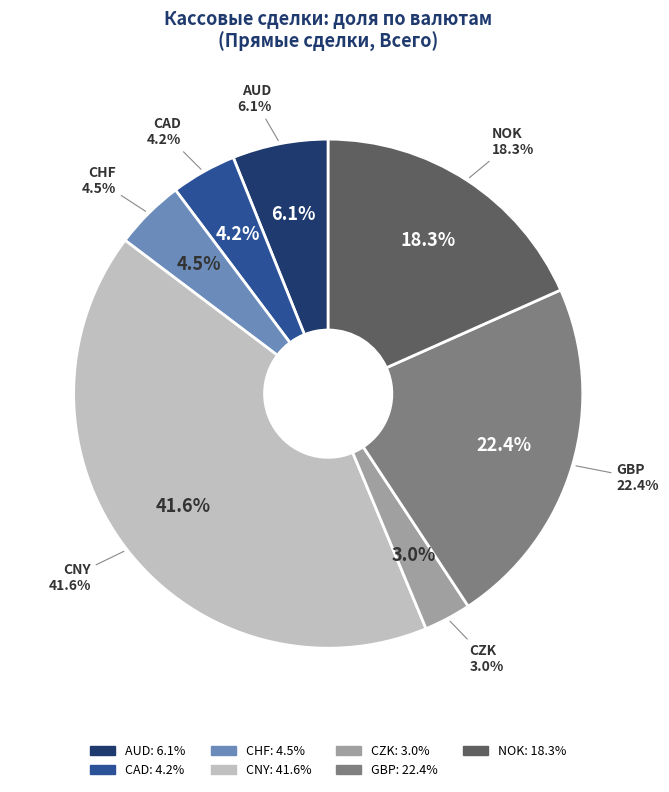

What is the total percentage of GBP and CNY?

64.0%